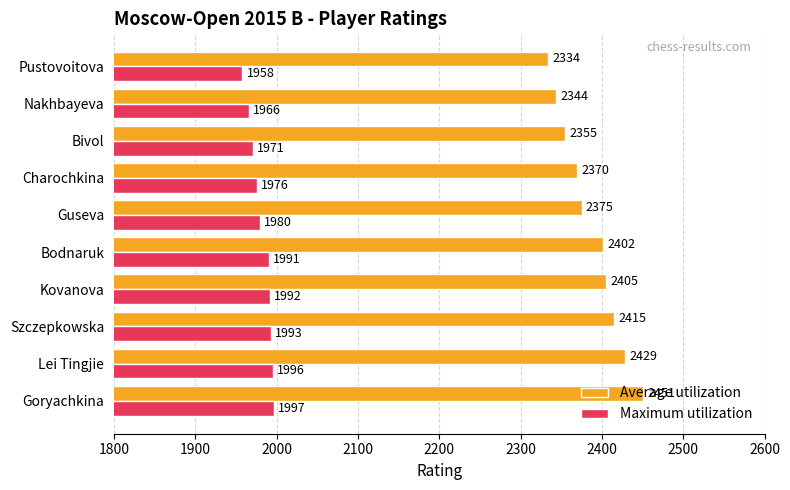

At how many categories does at least one series exceed 2365?

7